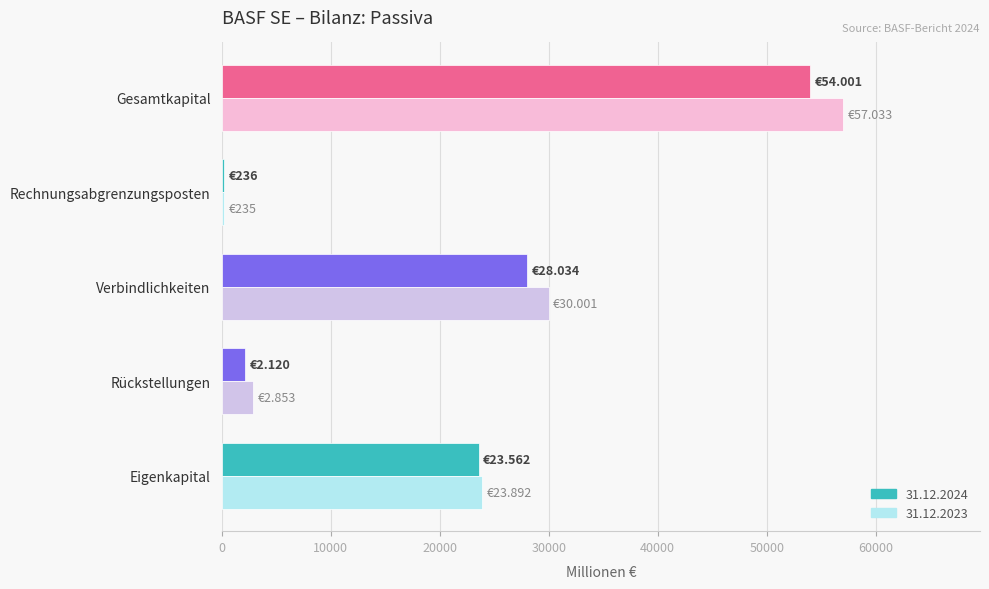

Which series has the largest total across all categories?

31.12.2023